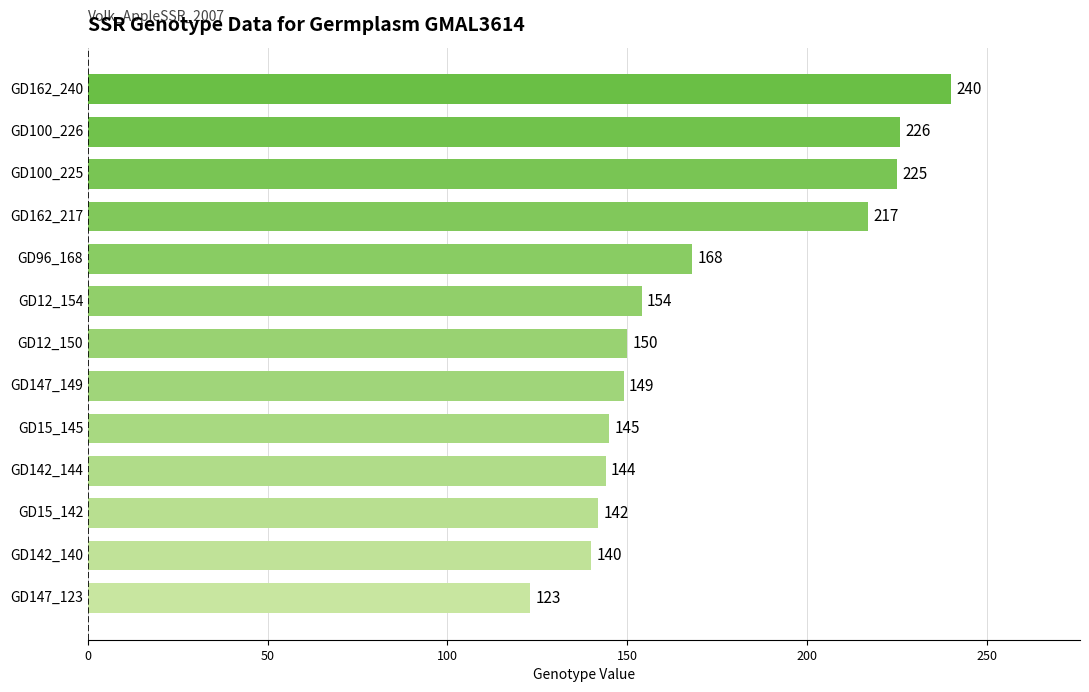

How many categories are shown in the chart?

13